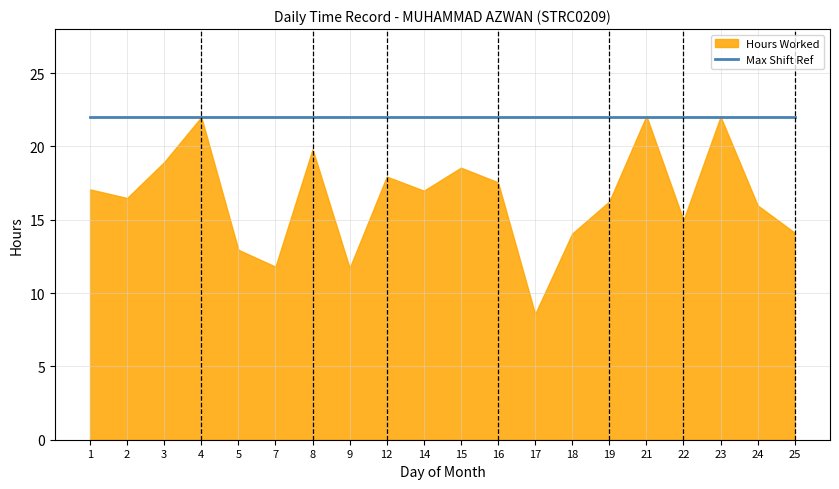

What value does the Hours Worked series have at 21?

22.1